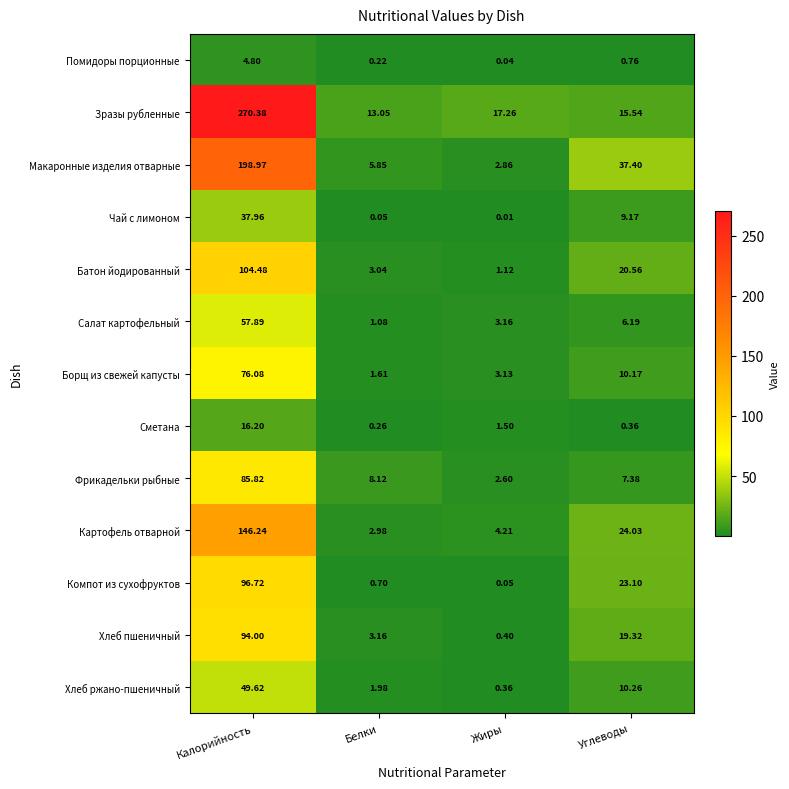

At which label is Борщ из свежей капусты closest to 38?

Углеводы